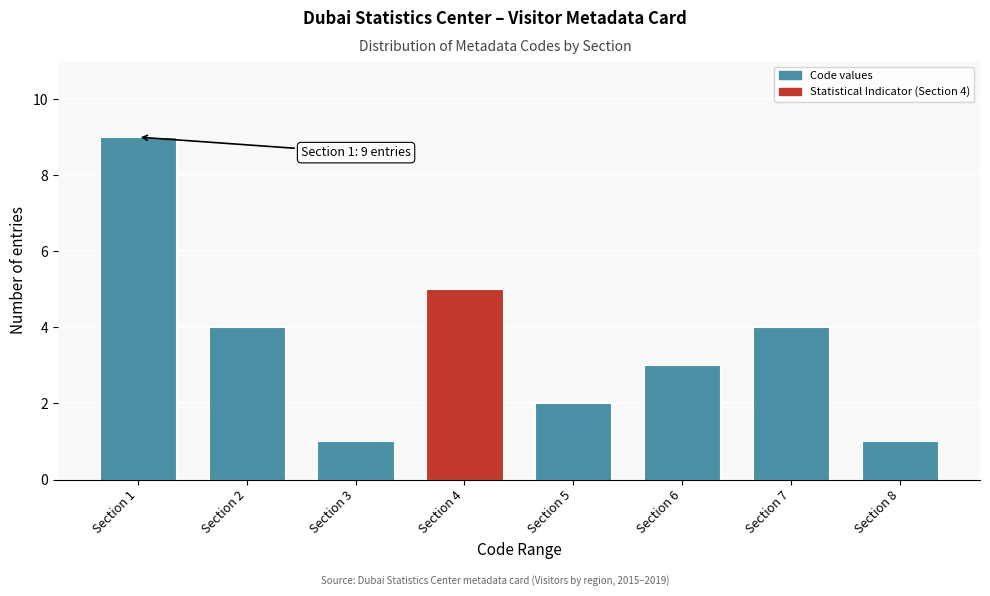

Reading left to right, what are all the values shown in this chart?

Section 1=9	Section 2=4	Section 3=1	Section 4=5	Section 5=2	Section 6=3	Section 7=4	Section 8=1